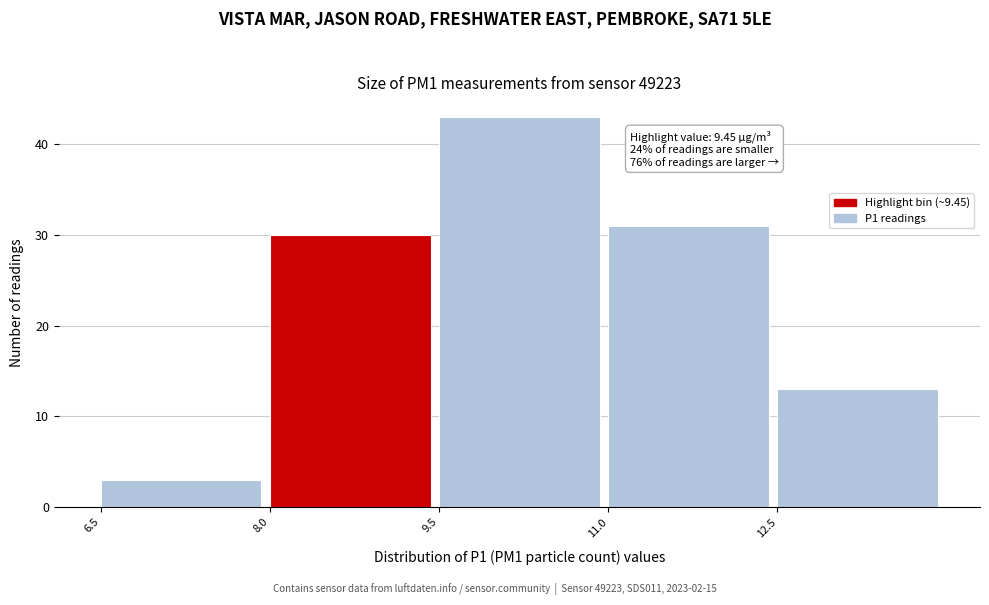

Over which range of the x-axis is the bar tallest?

9.5 to 11.0